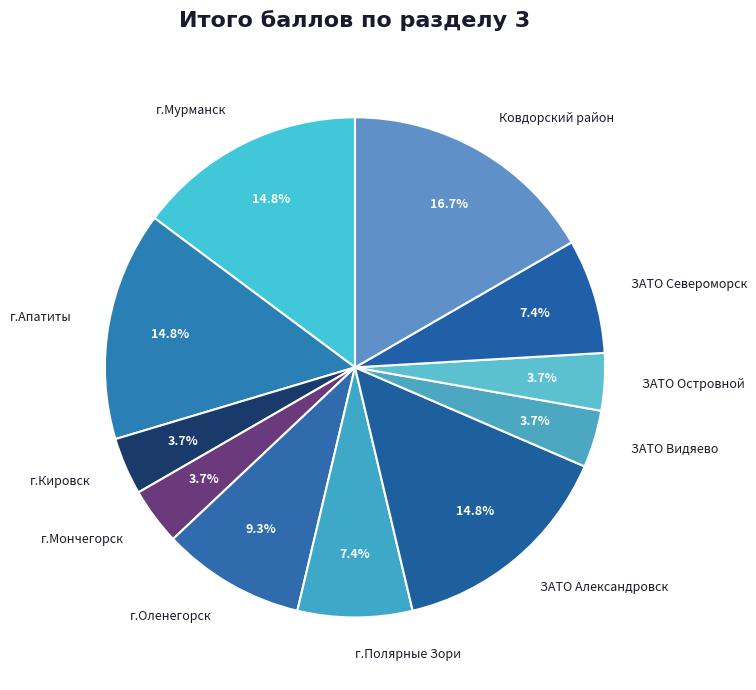

What is the largest slice in the pie chart?

Ковдорский район